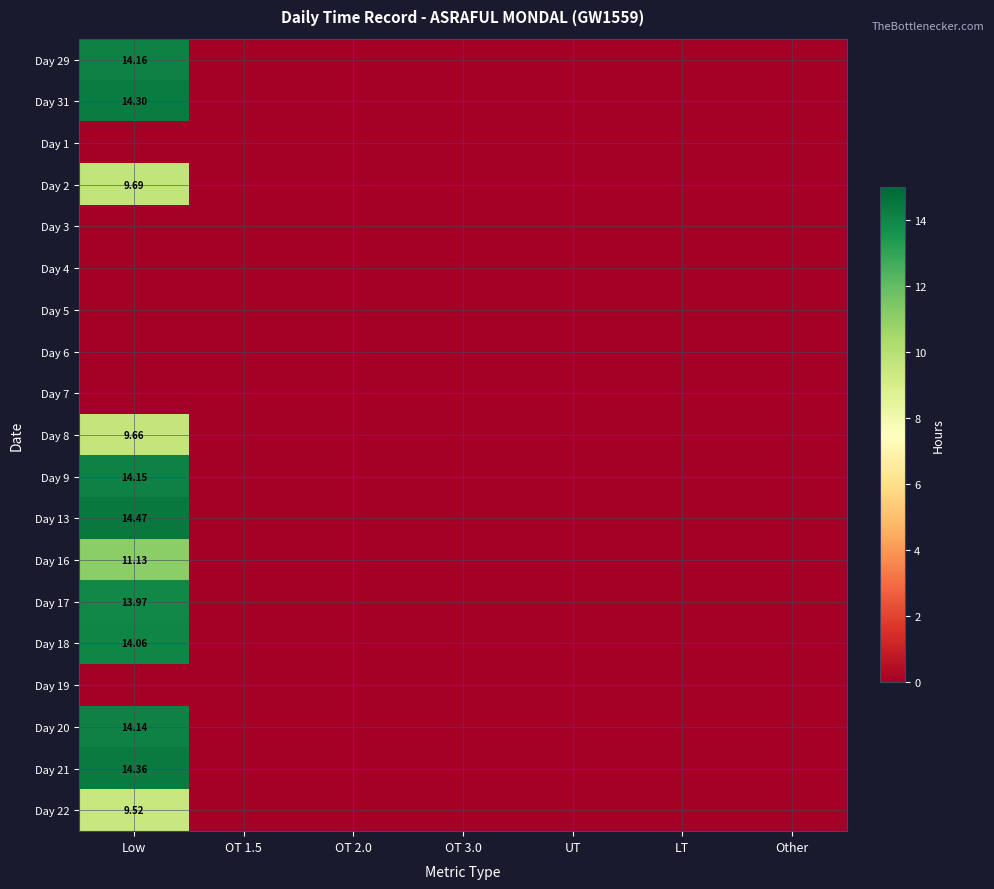

Where is Day 21 nearest to the value 7?

OT 1.5